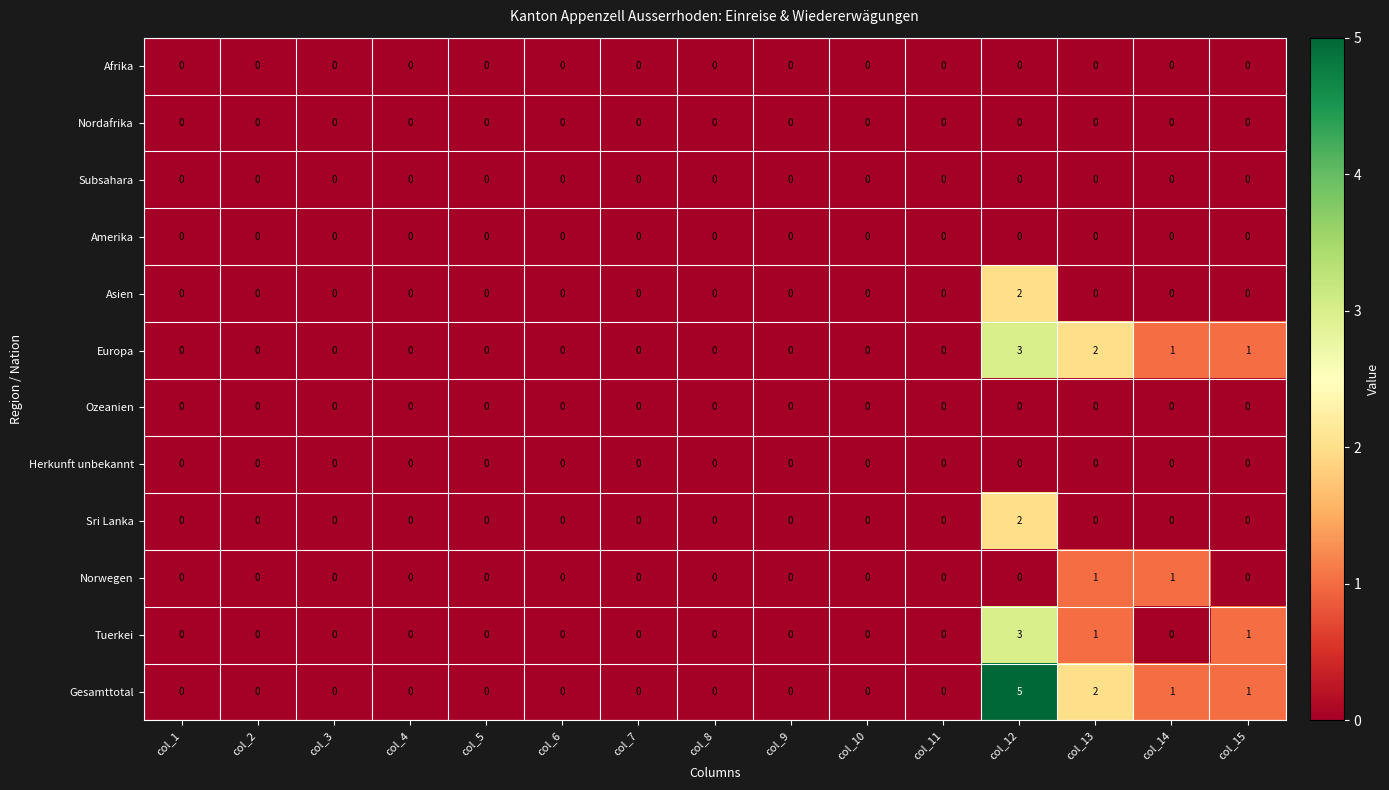

At which category is the sum across all series the highest?

col_12